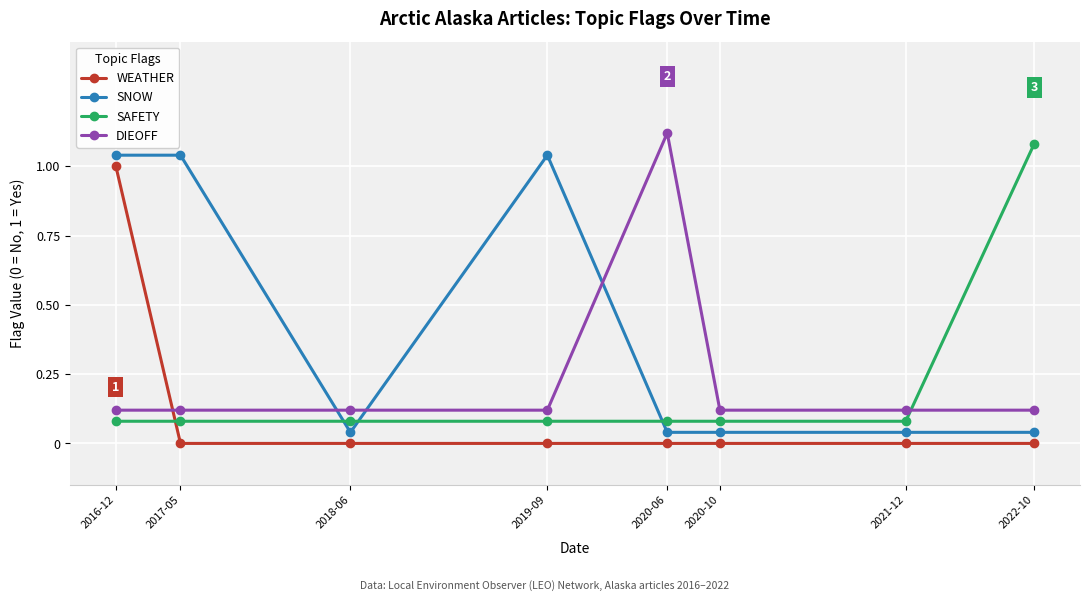

The DIEOFF series shows 0.2 at 2021-12. True or false?

False